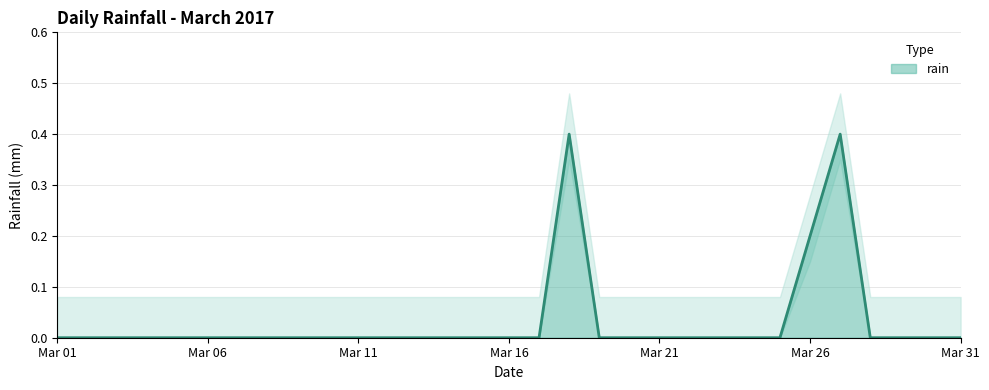

The rain series shows 0.0 at Mar 01. True or false?

True